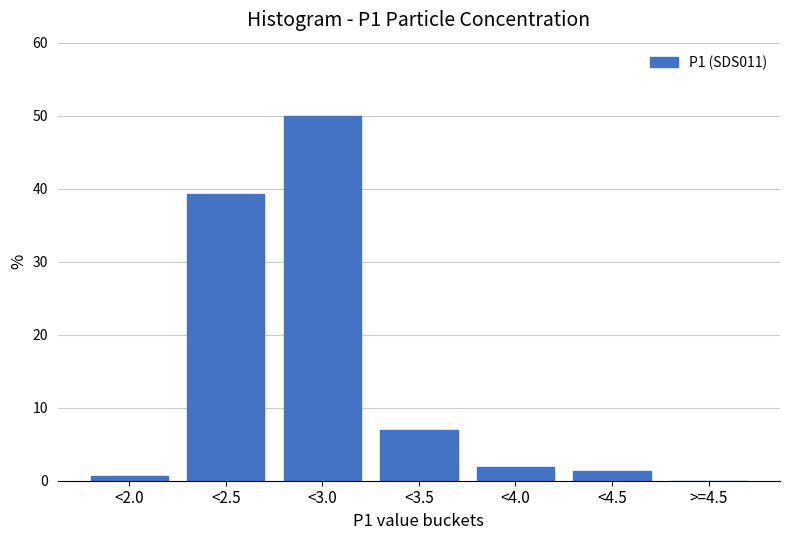

Reading left to right, list all the values displayed in this chart.

<2.0=0.6	<2.5=39.2	<3.0=50.0	<3.5=7.0	<4.0=1.9	<4.5=1.3	>=4.5=0.0